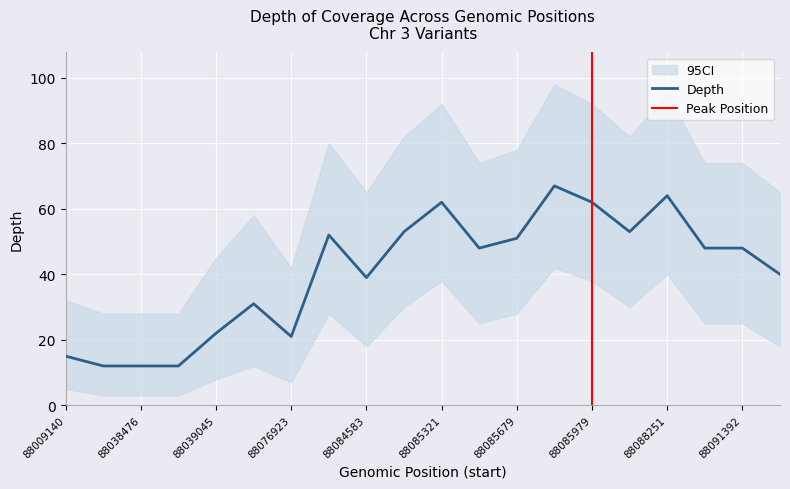

What is the minimum value for ci_low?

3